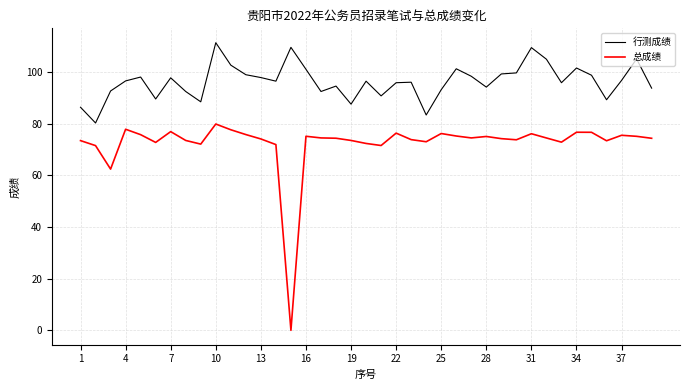

What is the difference between the maximum and minimum values in the 行测成绩 series?

31.1